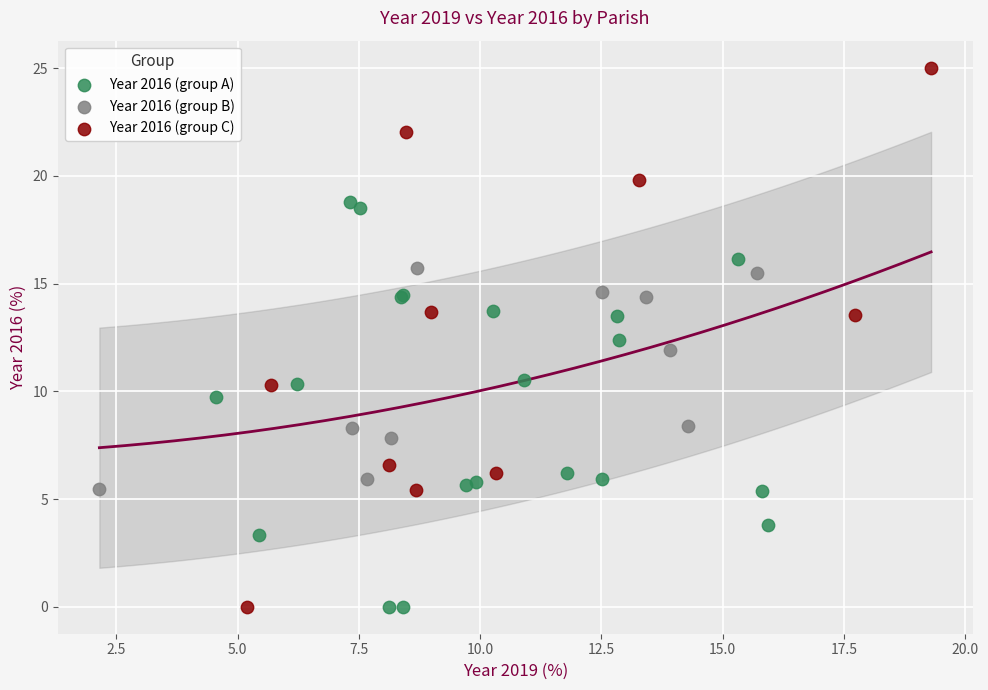

Which series has the largest Y range (max minus min)?

Year 2016 (group C)